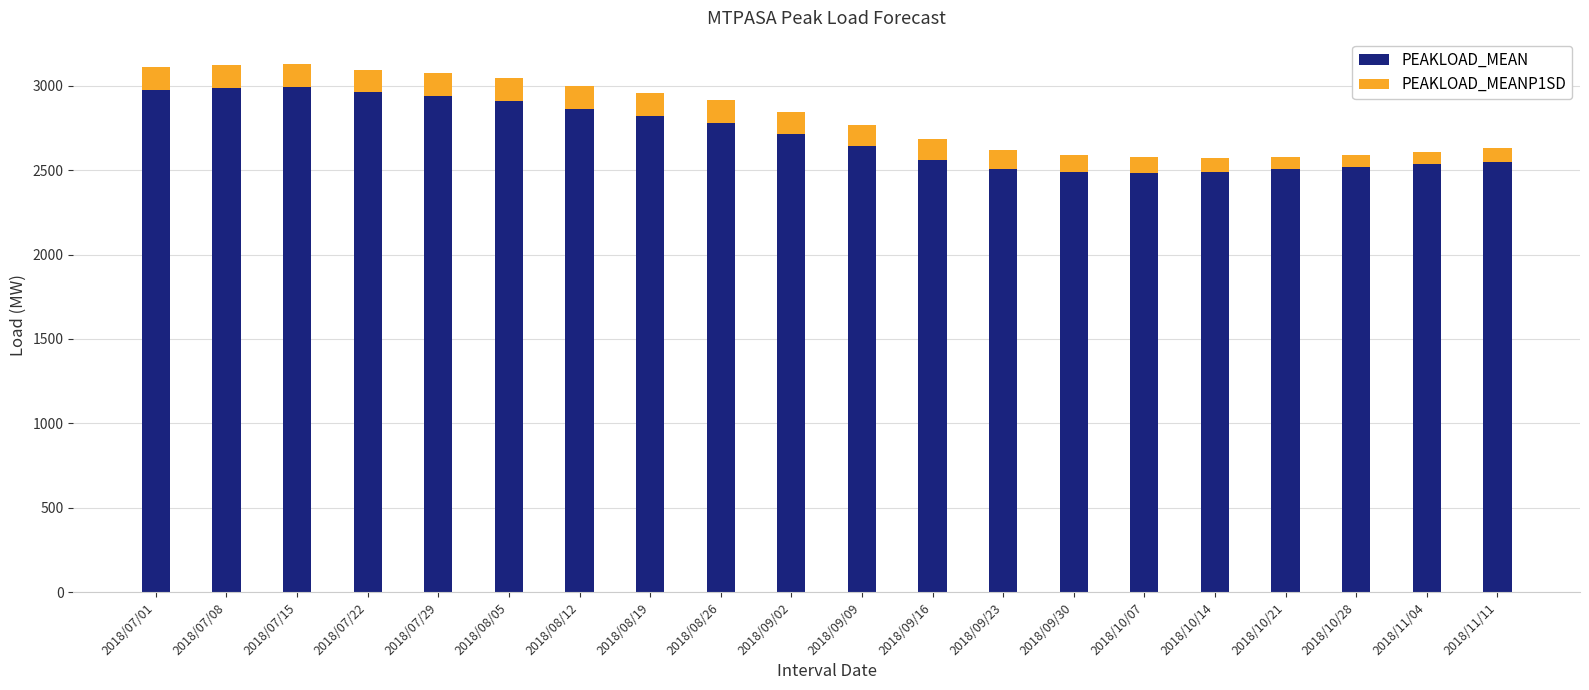

What is the total value across all series at 2018/11/04?

2610